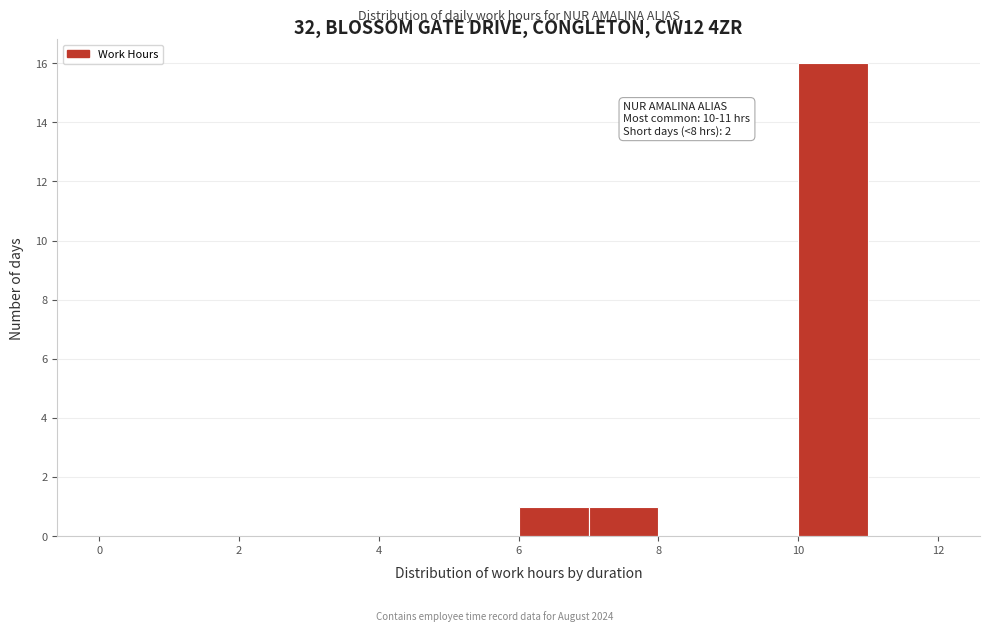

Over which range of the x-axis is the bar tallest?

10 to 11